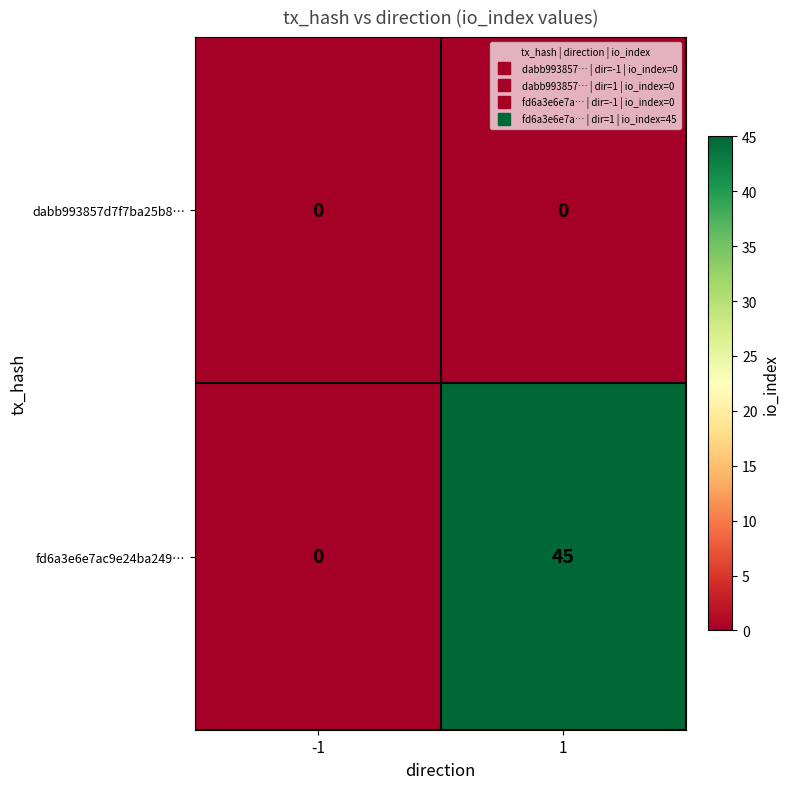

Which series changed the most between -1 and 1?

fd6a3e6e7ac9e24ba249…